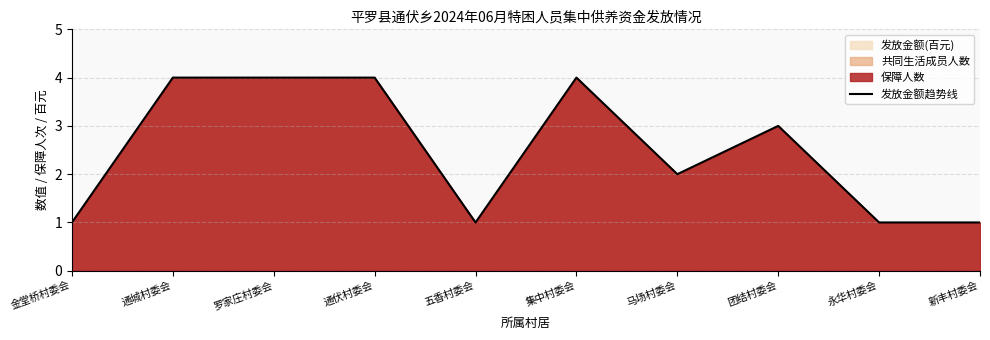

How many values exceed 3?

4